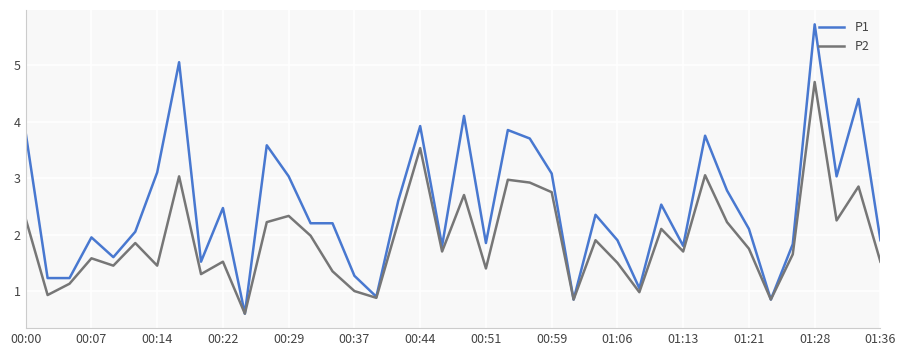

Which series has the widest spread of values?

P1